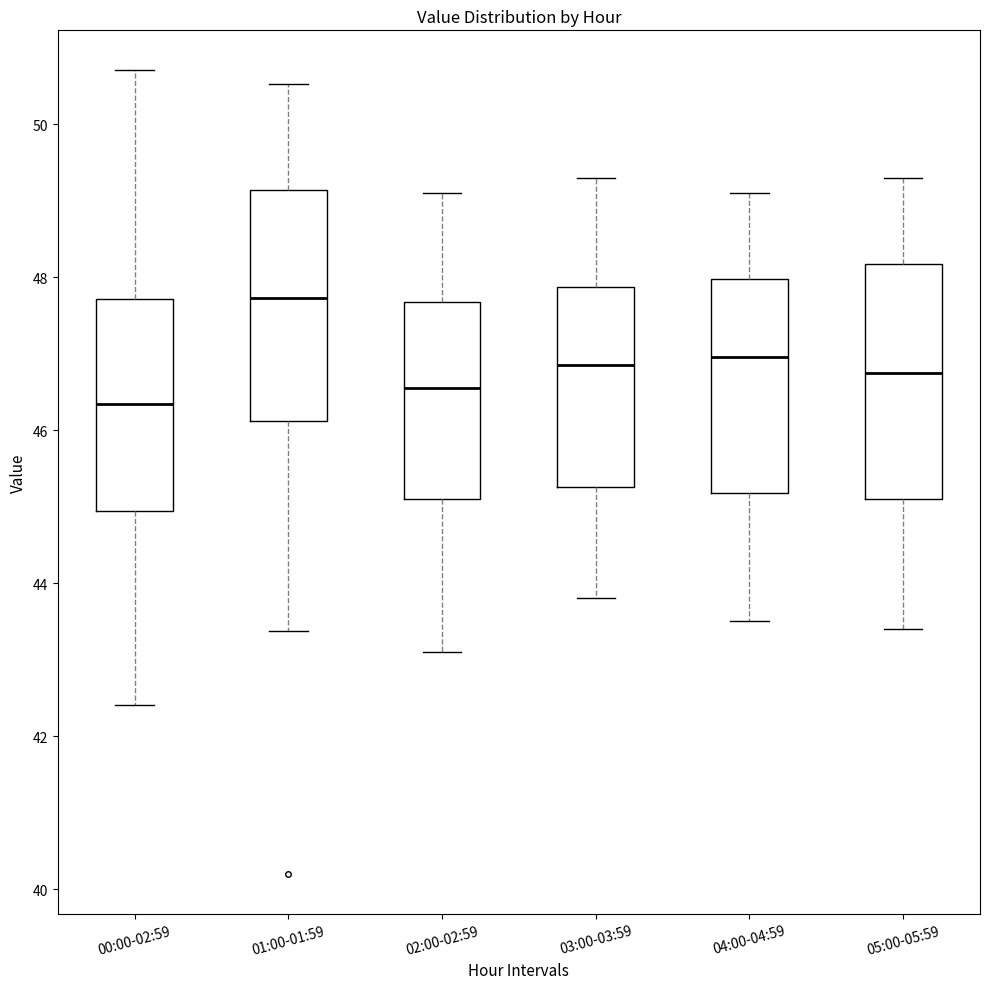

Where is the upper edge of the box for 00:00-02:59 on the y-axis? The values are not printed on the chart, so give them approximately, as read against the axis.

47.8